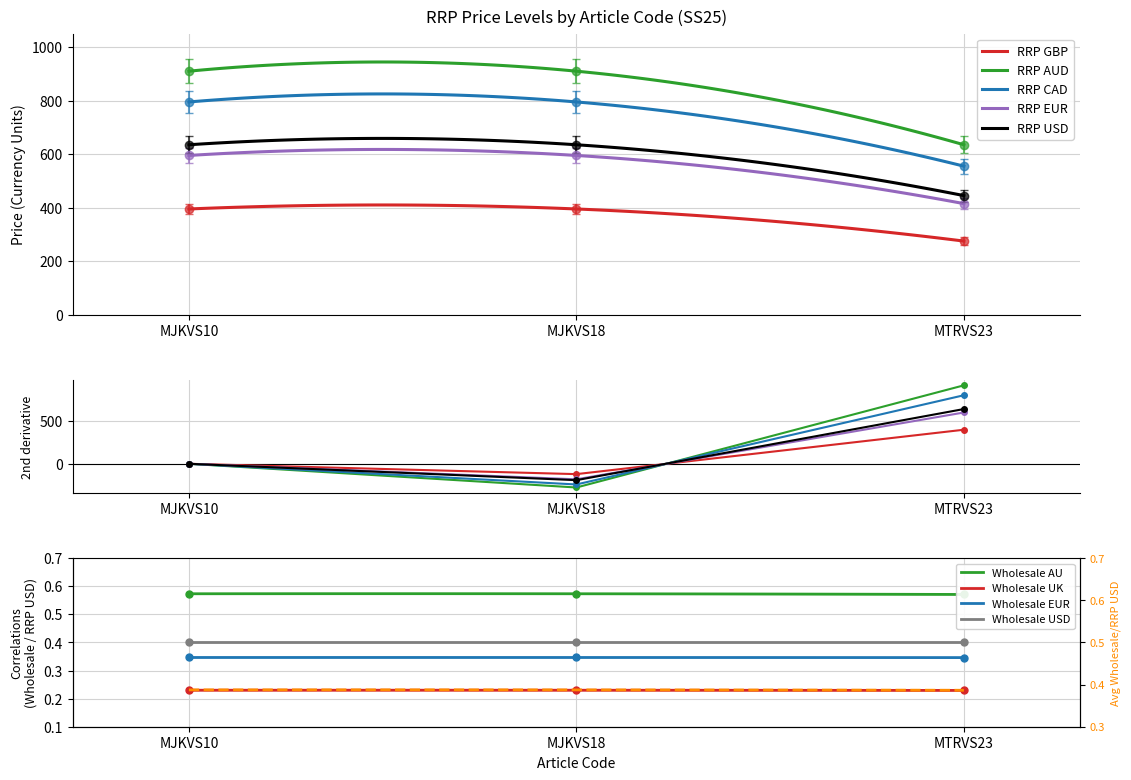

What position from the left is MTRVS23?

3